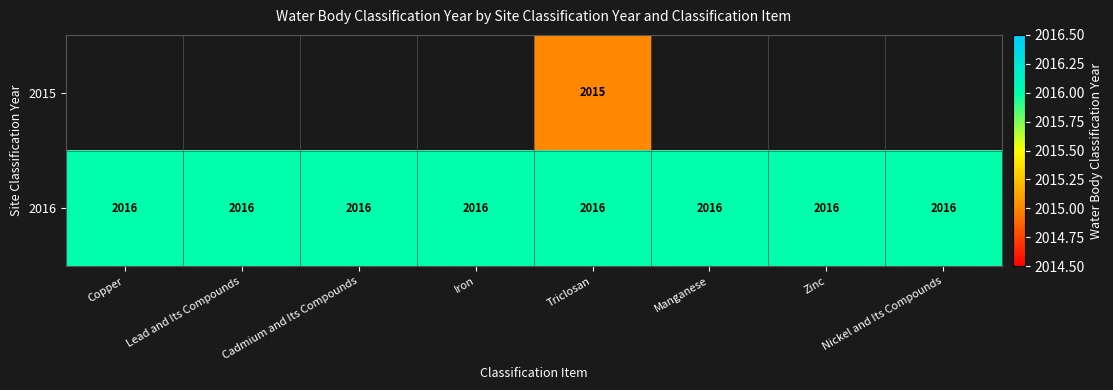

Is it true that 2016 equals 2804 at Triclosan?

False